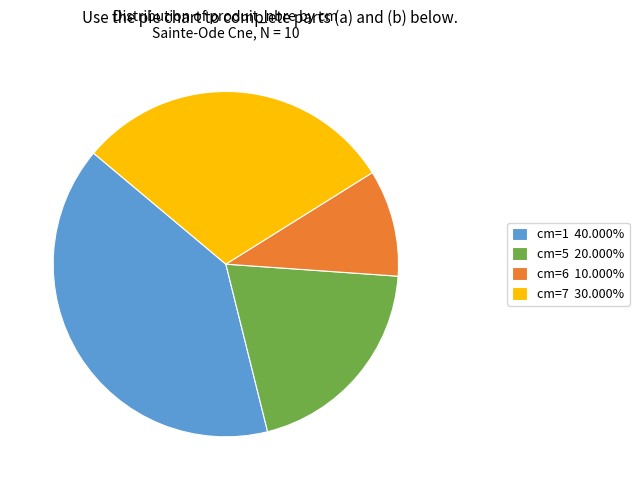

What is the ratio of the value at cm=1 40.000% to the value at cm=5 20.000%?

2.0